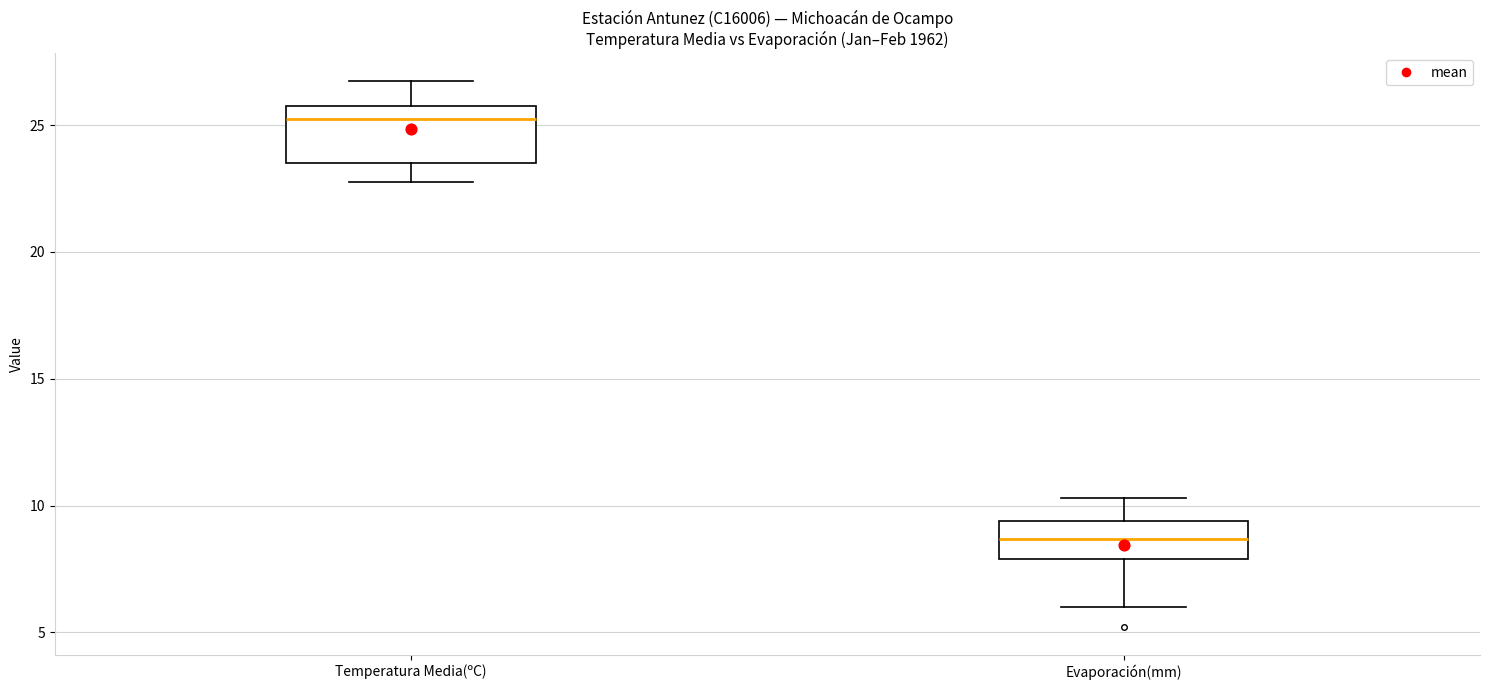

Reading left to right, read every box against the y-axis: the position of its median line, the range the box covers, and the ends of its whiskers. The values are not printed on the chart, so give them approximately, as read against the axis.

Temperatura Media(ºC): median 25.5, box 23.5 to 26.0, whiskers 23.0 to 27.0
Evaporación(mm): median 8.5, box 8.0 to 9.5, whiskers 6.0 to 10.5